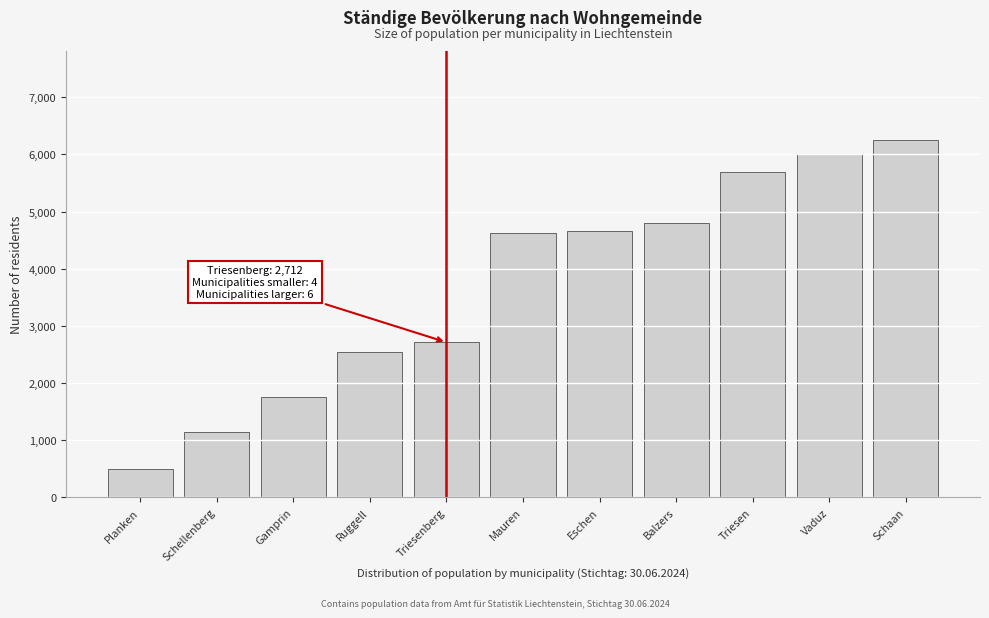

Reading right to left, list all the values displayed in this chart.

Schaan=6250	Vaduz=6002	Triesen=5688	Balzers=4803	Eschen=4663	Mauren=4624	Triesenberg=2712	Ruggell=2545	Gamprin=1757	Schellenberg=1151	Planken=492